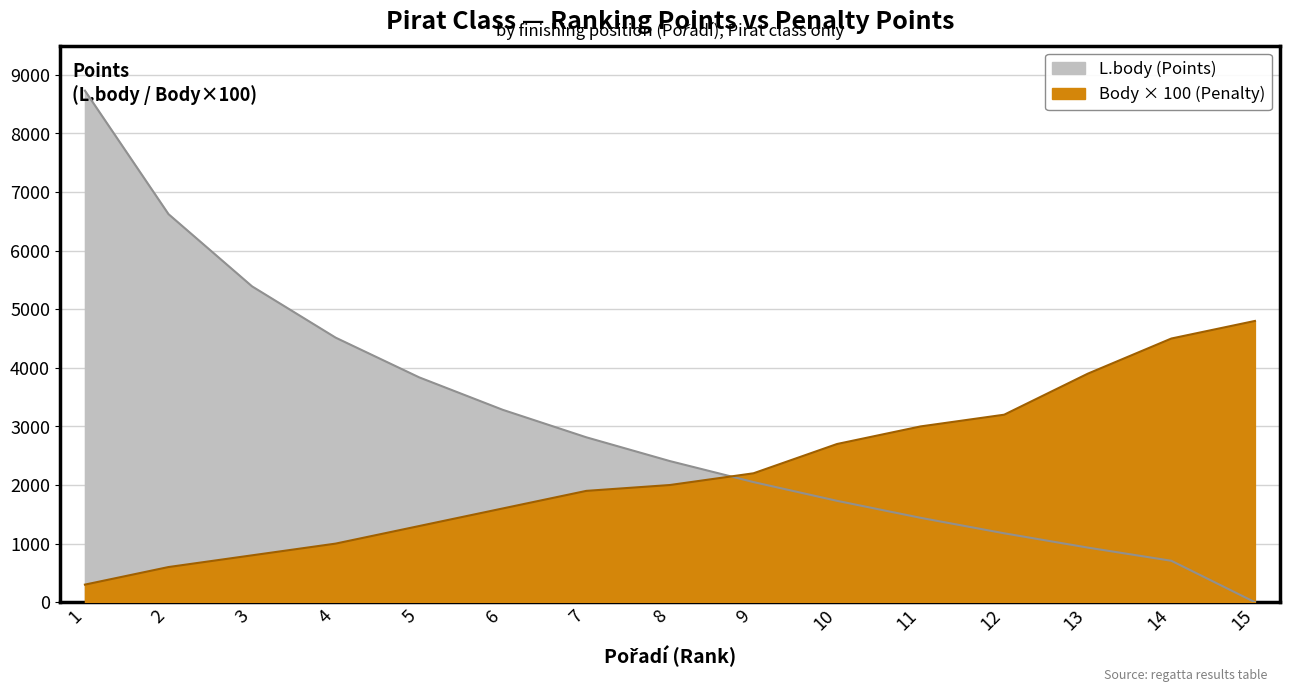

List the labels in order of L.body (Points) value, smallest first.

15, 14, 13, 12, 11, 10, 9, 8, 7, 6, 5, 4, 3, 2, 1